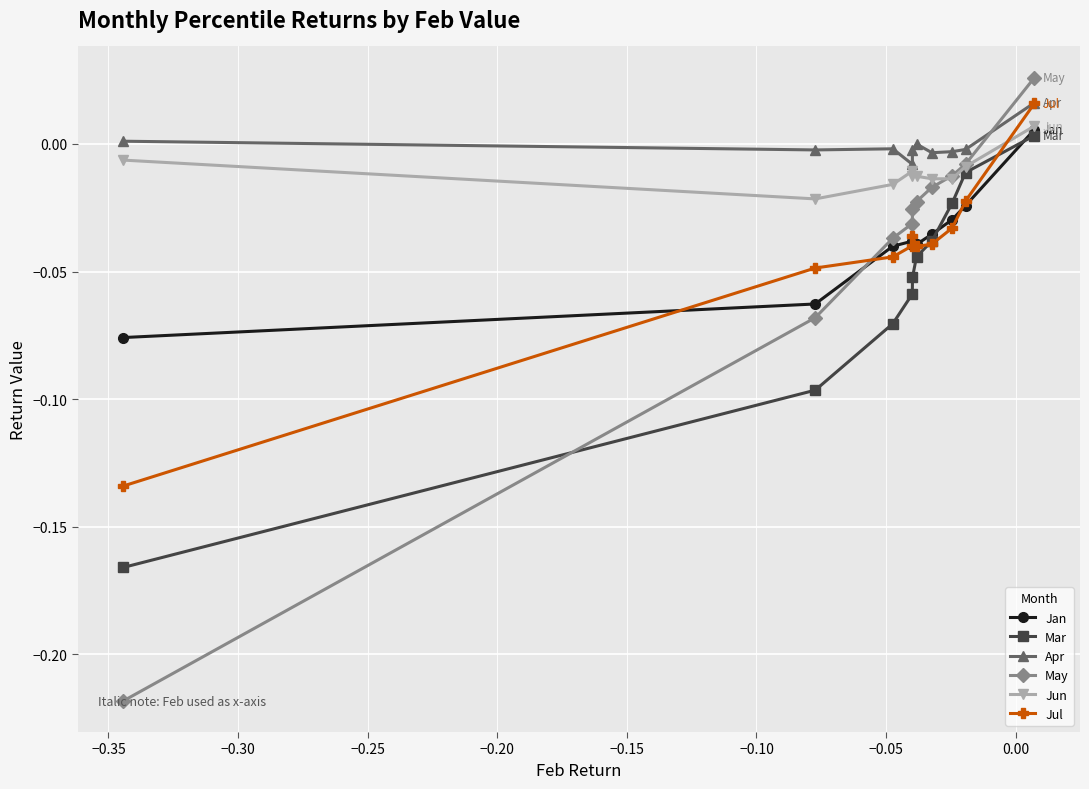

After their last crossing, which series has the higher values: Jun or Jul?

Jul